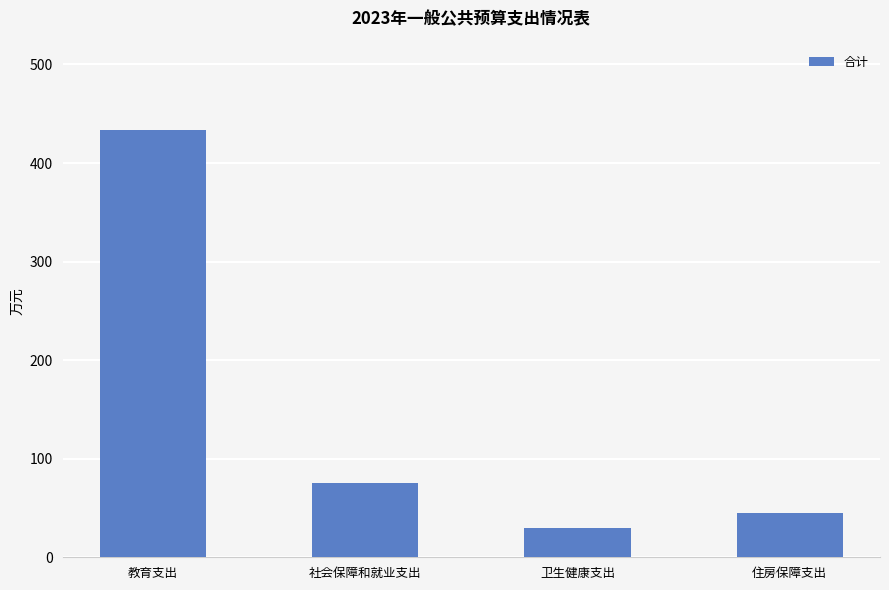

Count the number of values greater than 75.

2